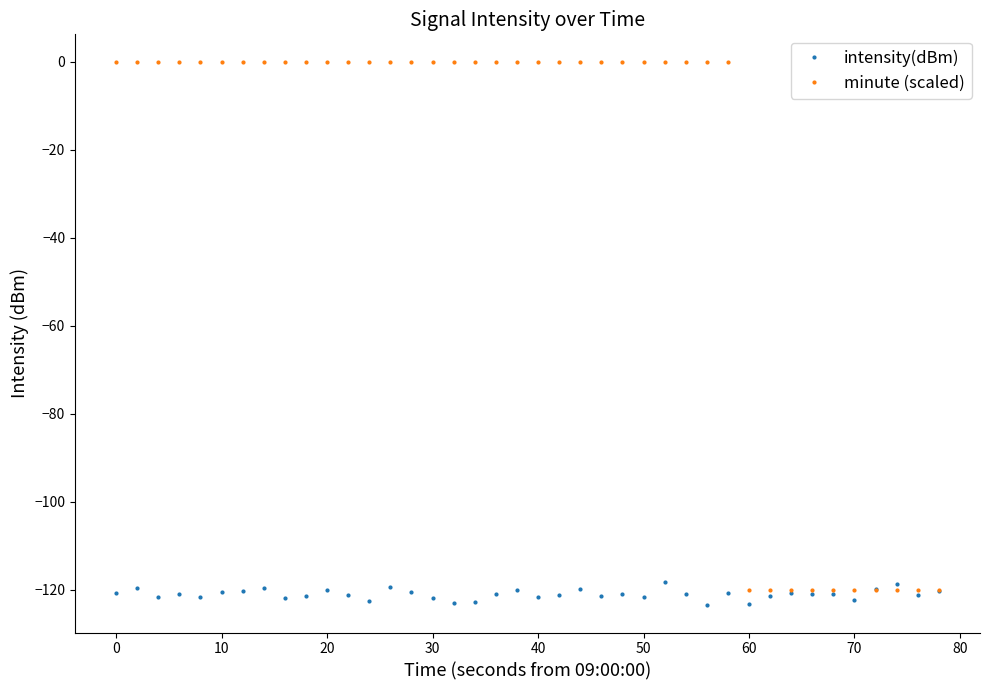

What is the value of the intensity(dBm) point at the 7th from the left?

-120.3